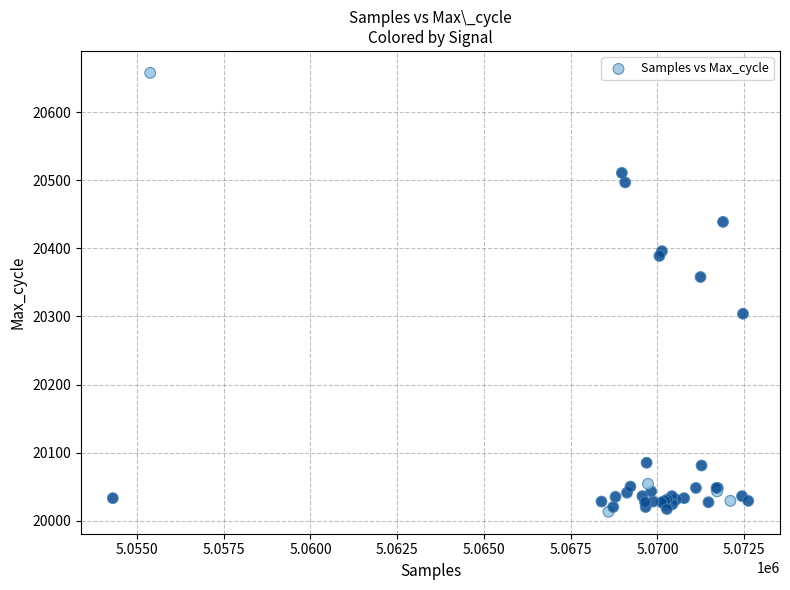

What Y value in the scatter plot is closest to 20335?

20358